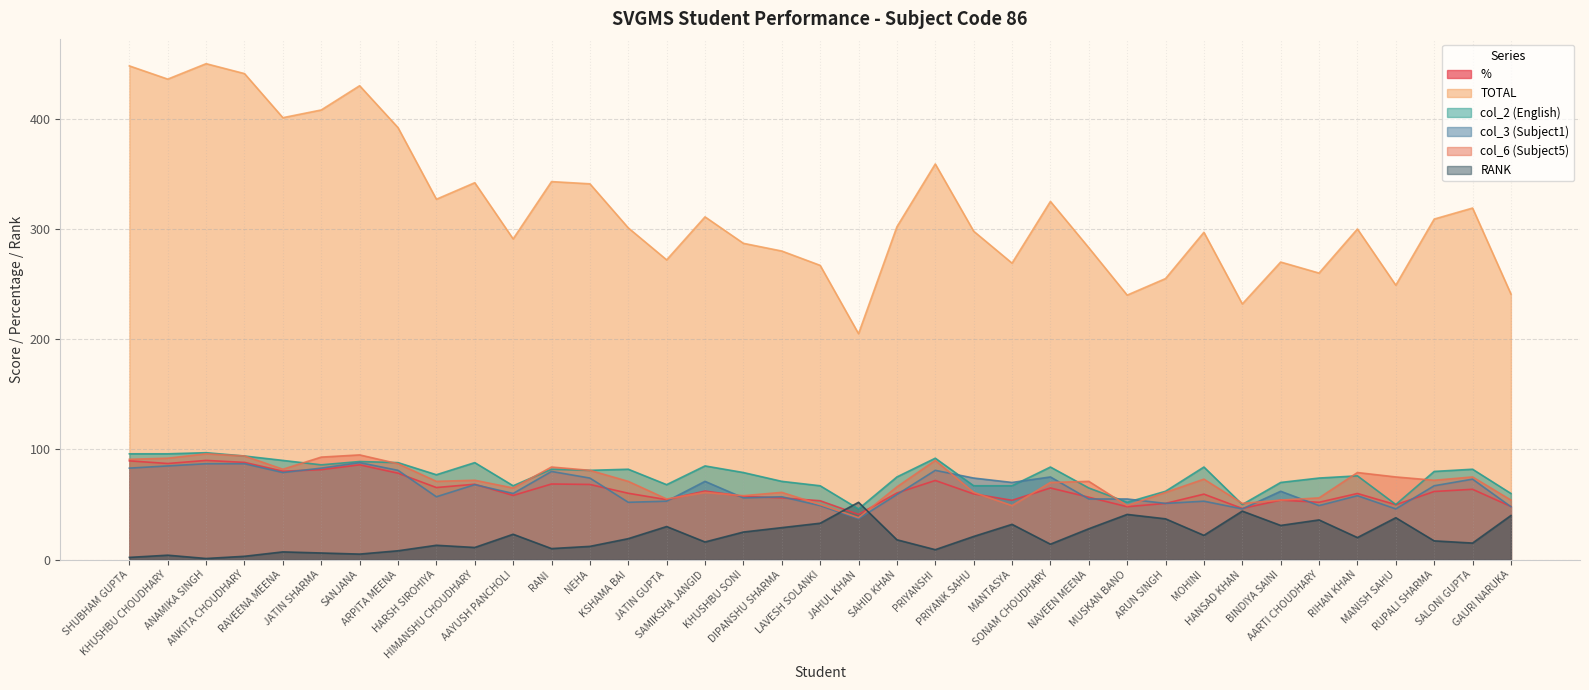

True or false: col_2 and col_3 intersect in this chart.

True